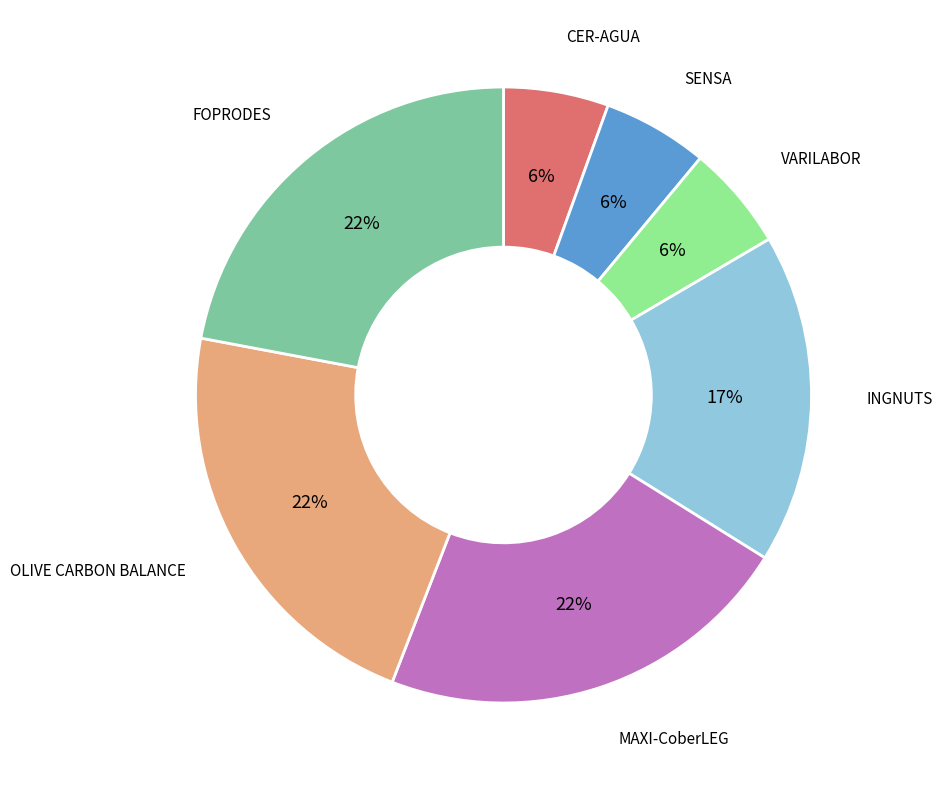

What is the ratio of the value at VARILABOR to the value at OLIVE CARBON BALANCE?

0.3